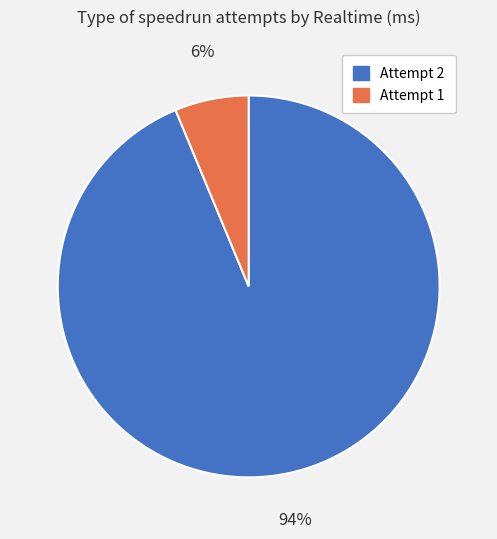

True or false: Attempt 1 accounts for 6% of the total.

True